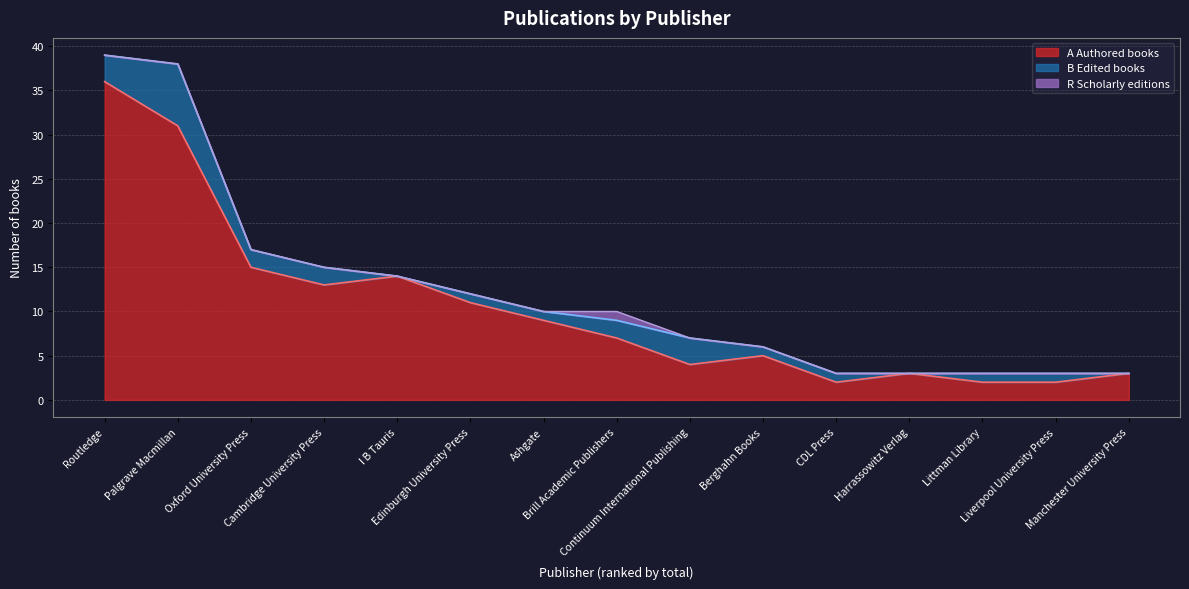

The B Edited books series shows 0 at Harrassowitz Verlag. True or false?

True